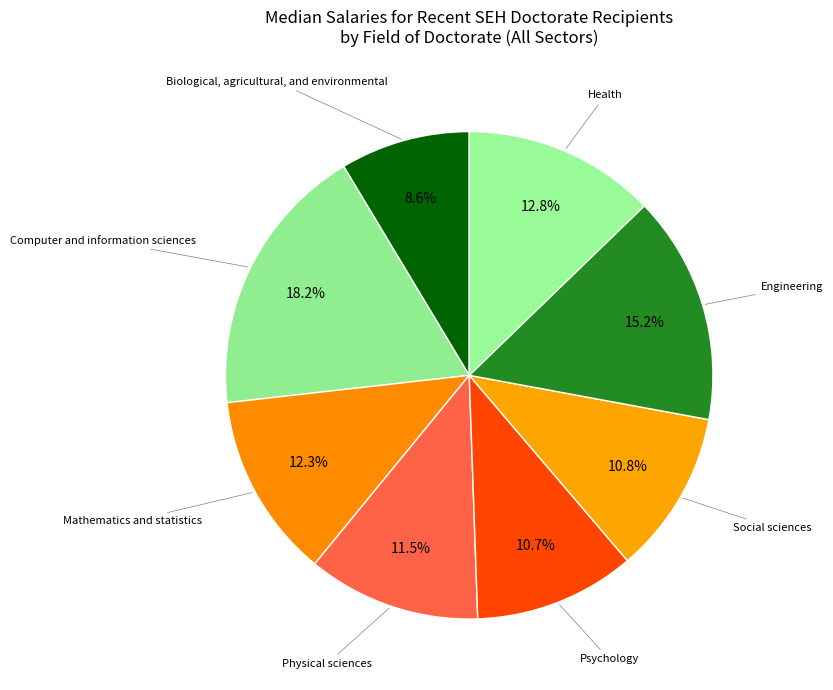

Is there any slice that represents more than half of the pie?

No